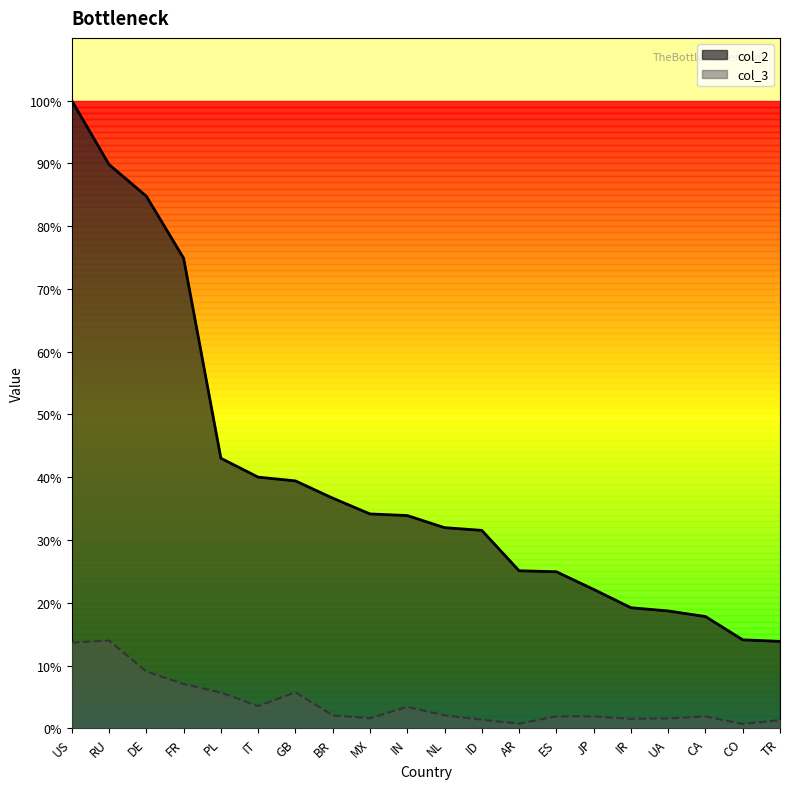

Is the value of col_3 at NL greater than the value of col_2 at PL?

No